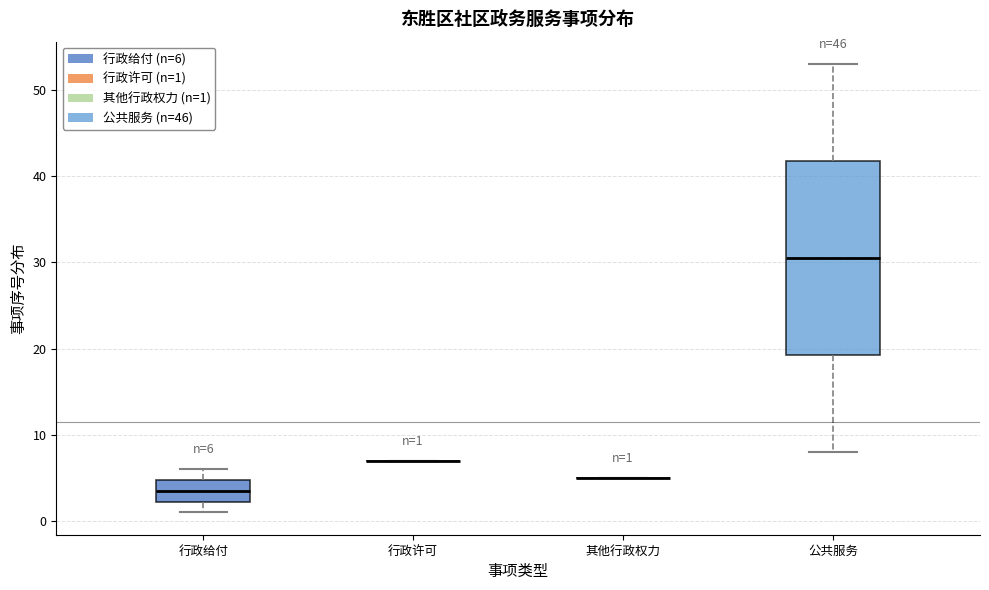

Comparing the boxes themselves (not the whiskers), which one is the tallest?

公共服务